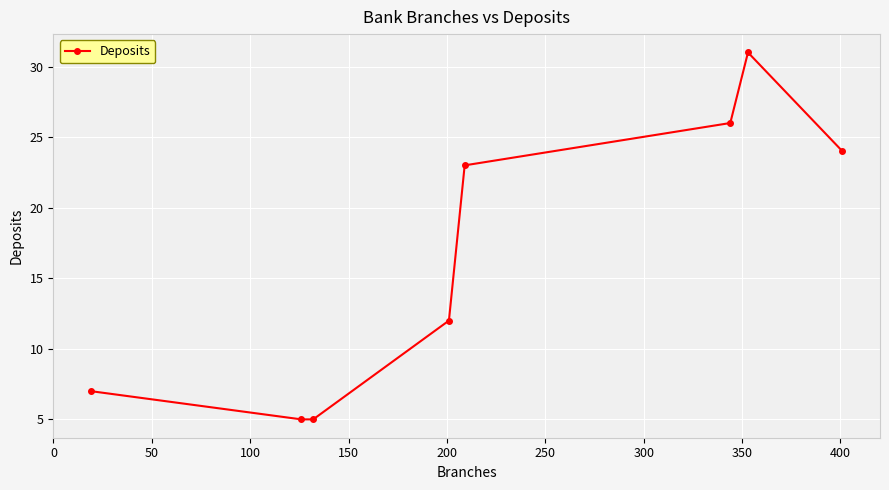

What is the smallest value displayed?

5